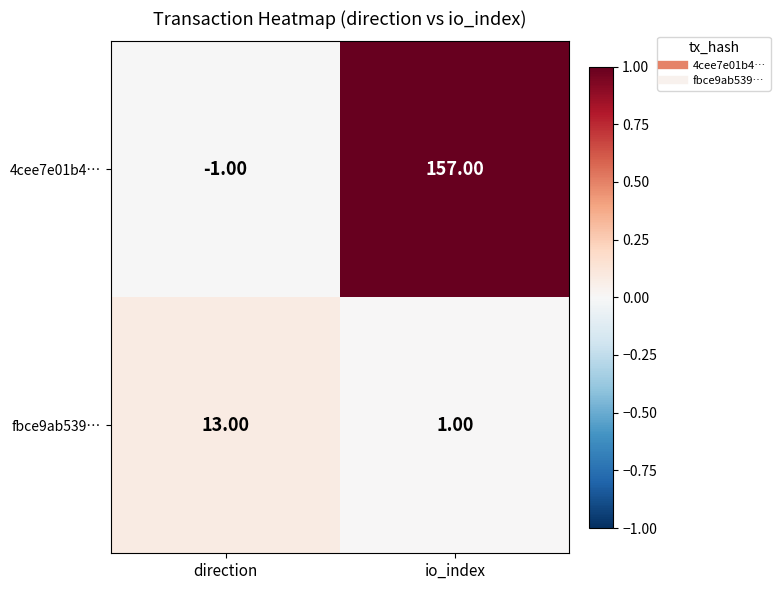

What is the spread (max minus min) of values at direction?

14